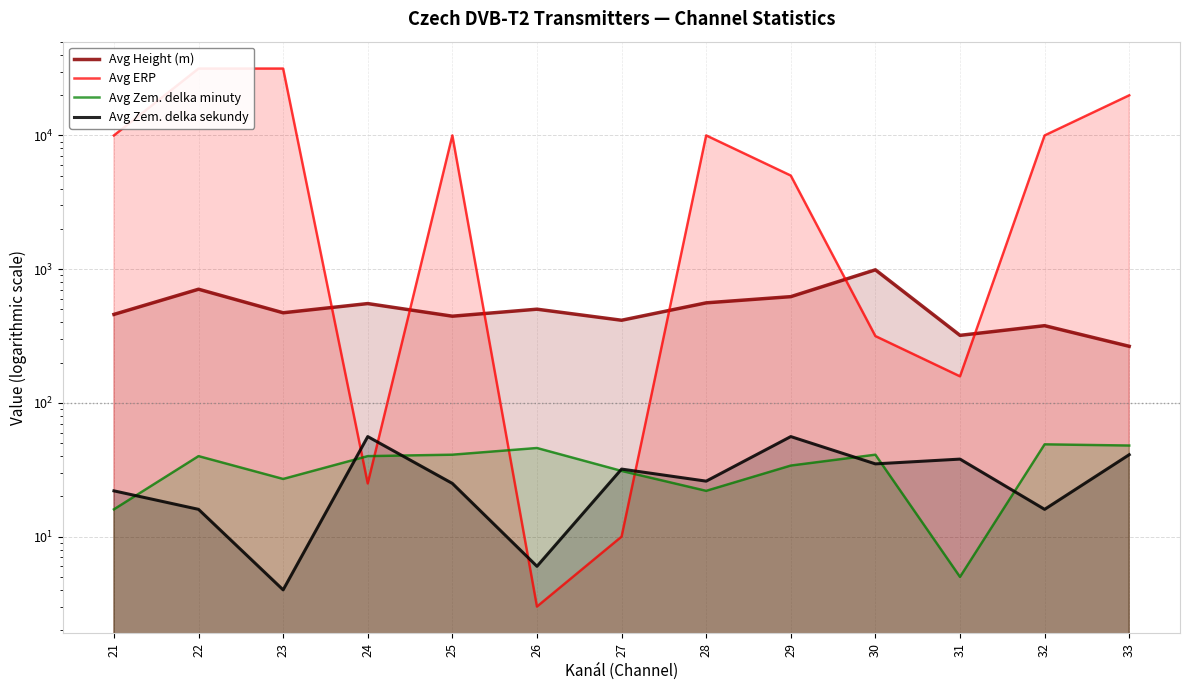

Rank the categories by Avg Height (m) value from lowest to highest.

33, 31, 32, 27, 25, 21, 23, 26, 24, 28, 29, 22, 30